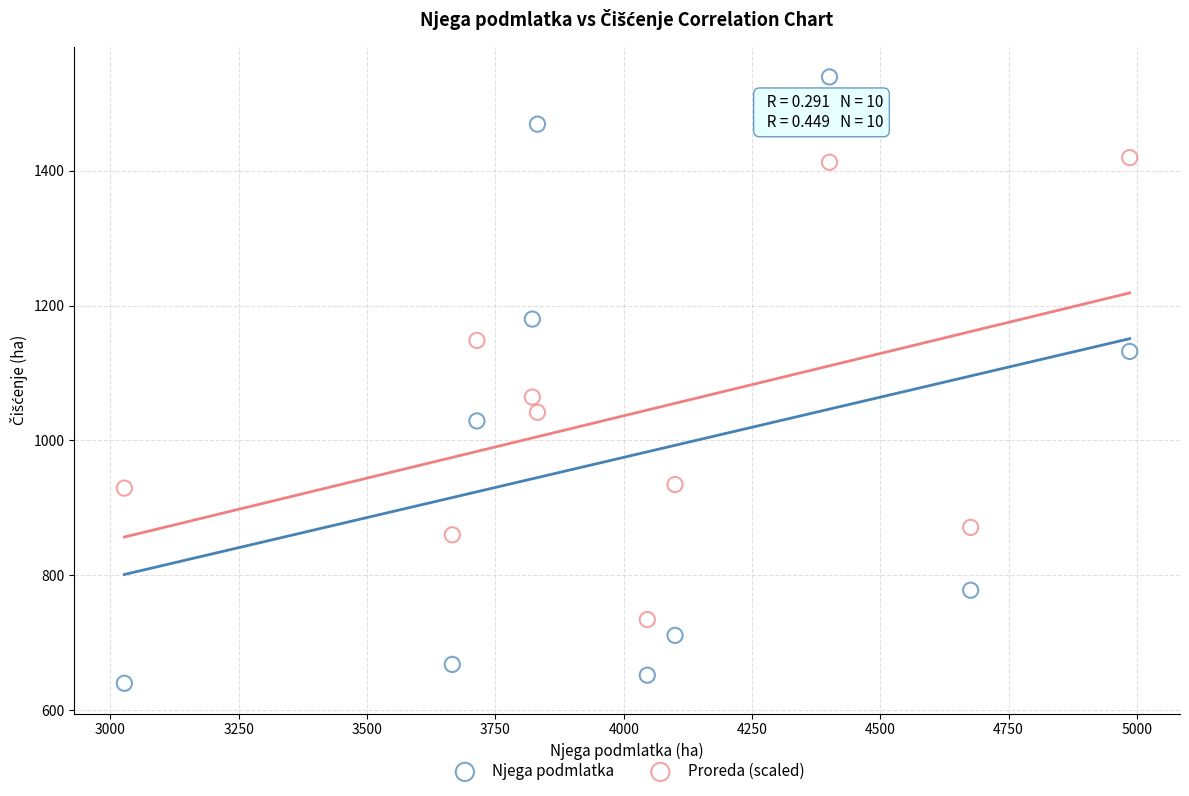

Which series has the largest Y range (max minus min)?

Njega podmlatka